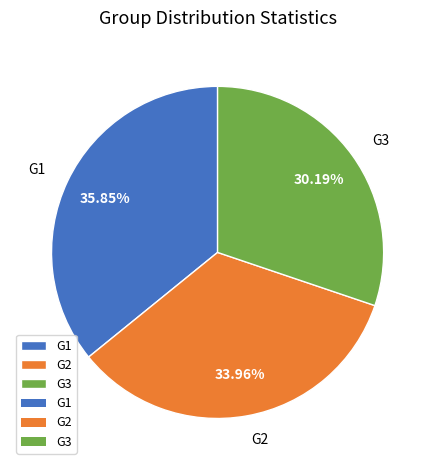

To the nearest percent, what is the difference between the G3 and G2 slice percentages?

4%